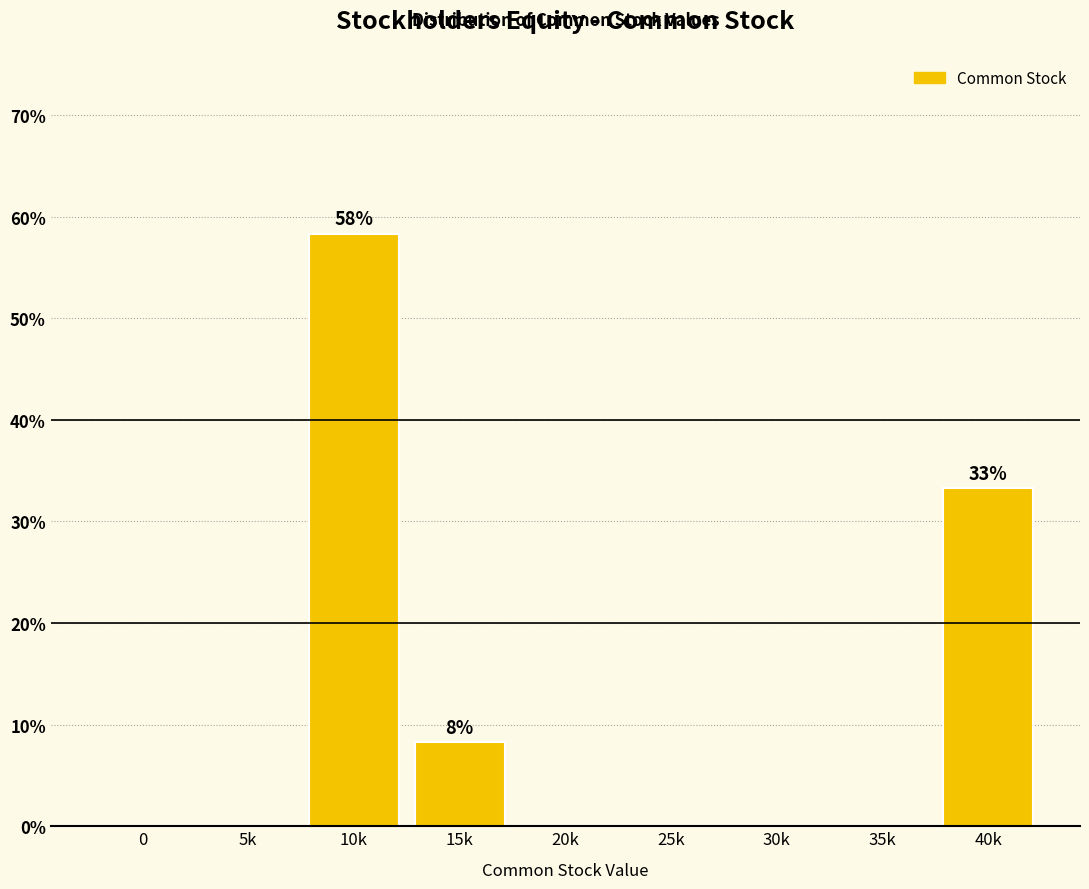

Reading left to right, list all the values displayed in this chart.

0=0.0	5k=0.0	10k=58.3	15k=8.3	20k=0.0	25k=0.0	30k=0.0	35k=0.0	40k=33.3